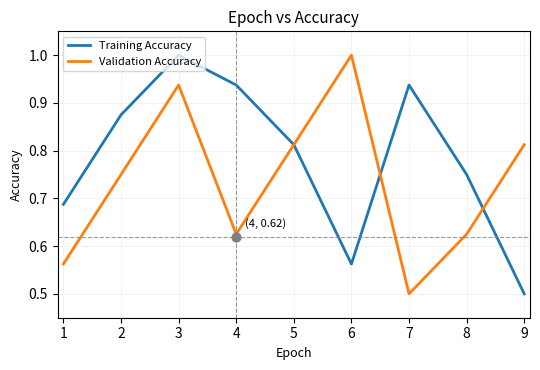

Is the value of Training Accuracy at 9 greater than the value of Validation Accuracy at 8?

No